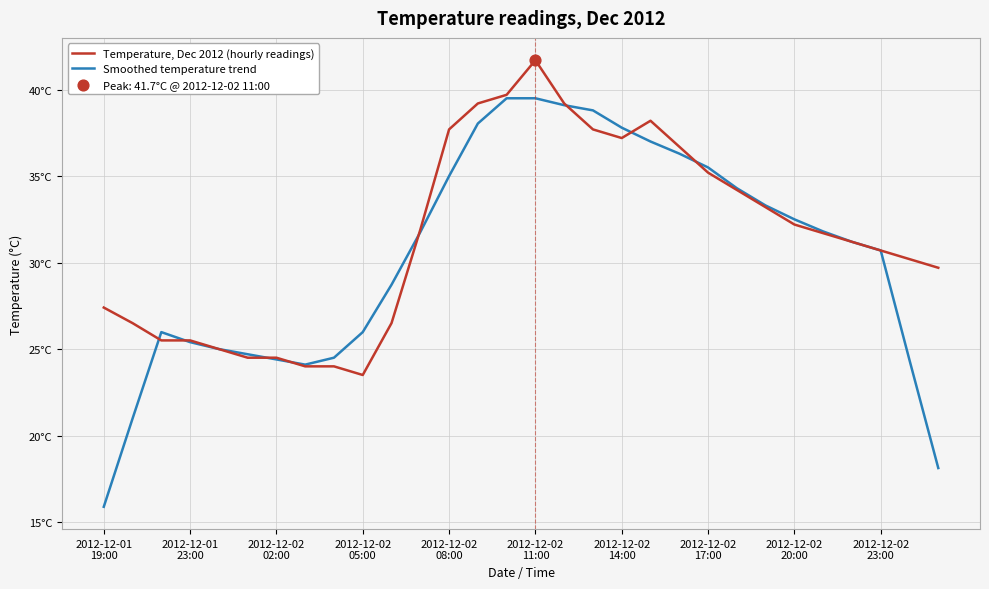

At how many categories does at least one series exceed 29?

19